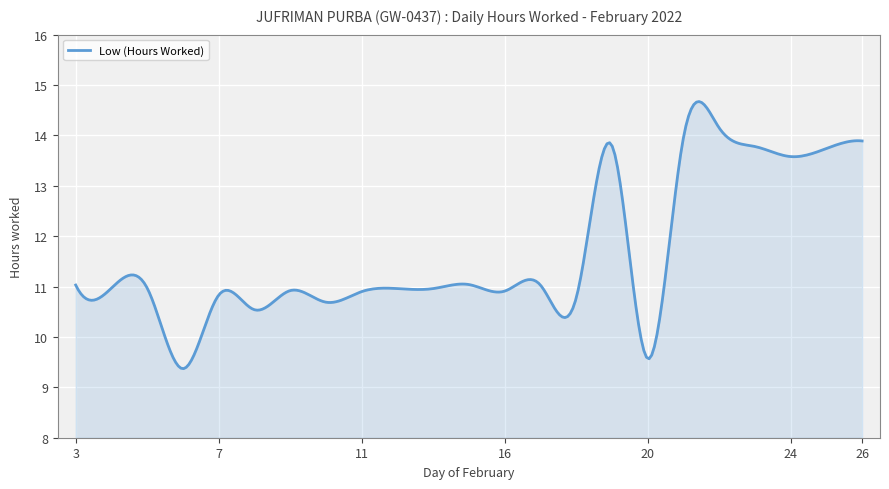

How many lines are shown in the chart?

1